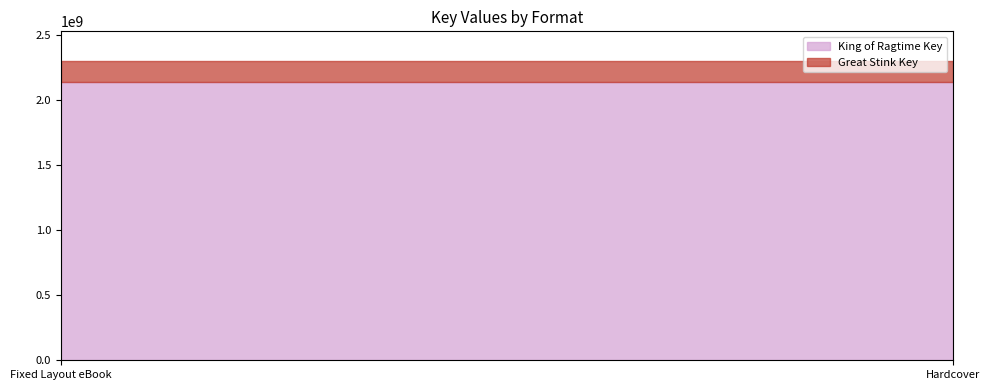

What is the value of the King of Ragtime Key point at the 1st from the left?

2140791763